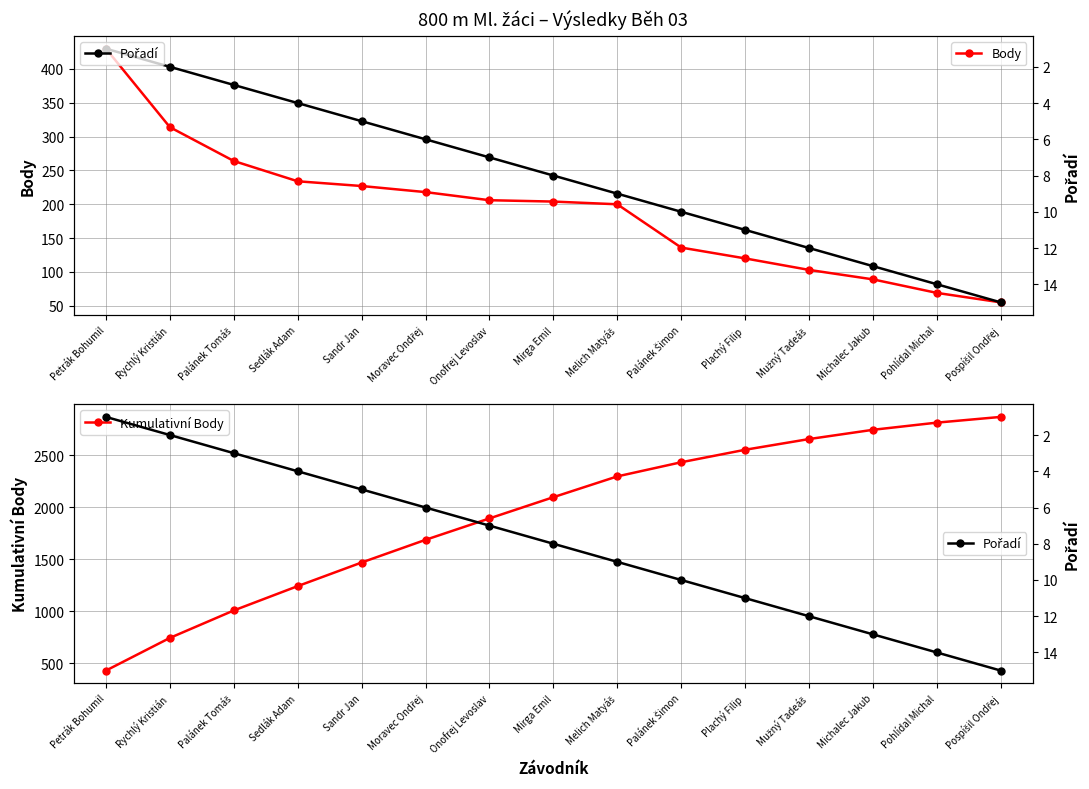

Reading left to right, what are all the values shown in this chart?

Body: 430	314	264	234	227	218	206	204	200	136	120	103	89	69	55
Kumulativní Body: 430	744	1008	1242	1469	1687	1893	2097	2297	2433	2553	2656	2745	2814	2869
Pořadí: 1	2	3	4	5	6	7	8	9	10	11	12	13	14	15